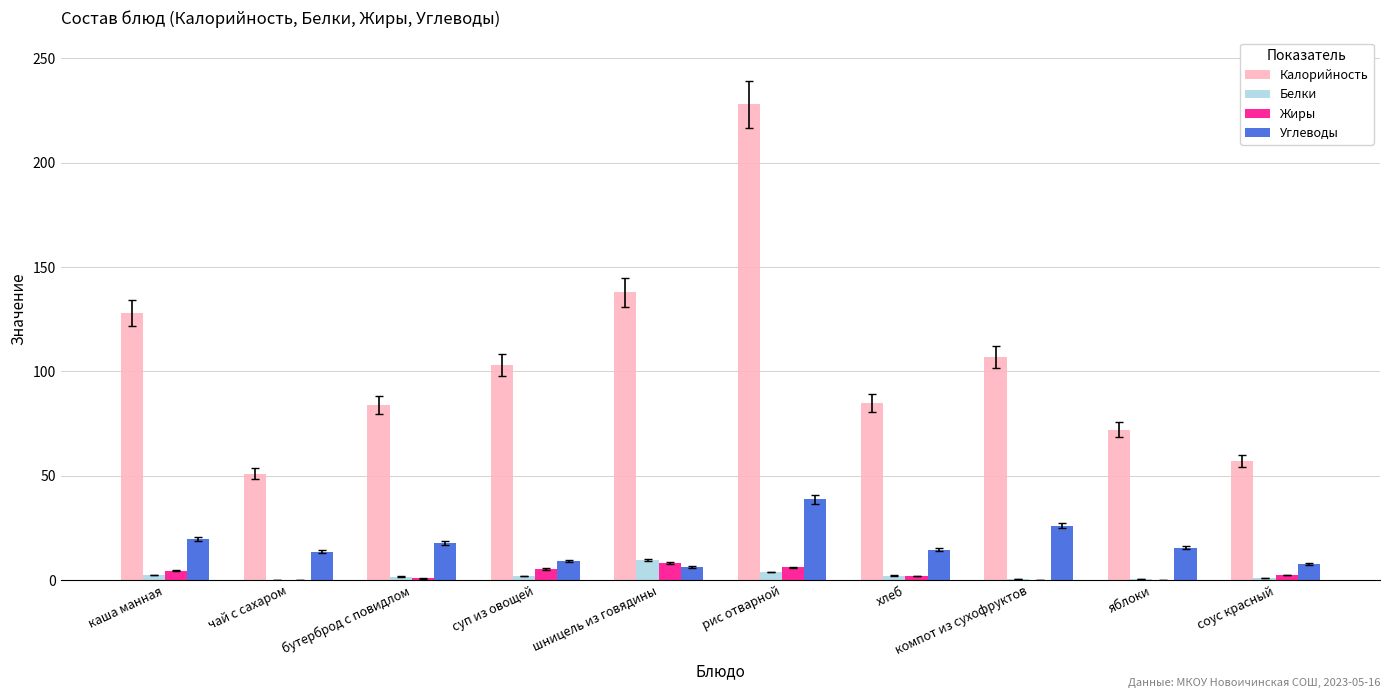

Where does the Углеводы series first go above 15?

каша манная